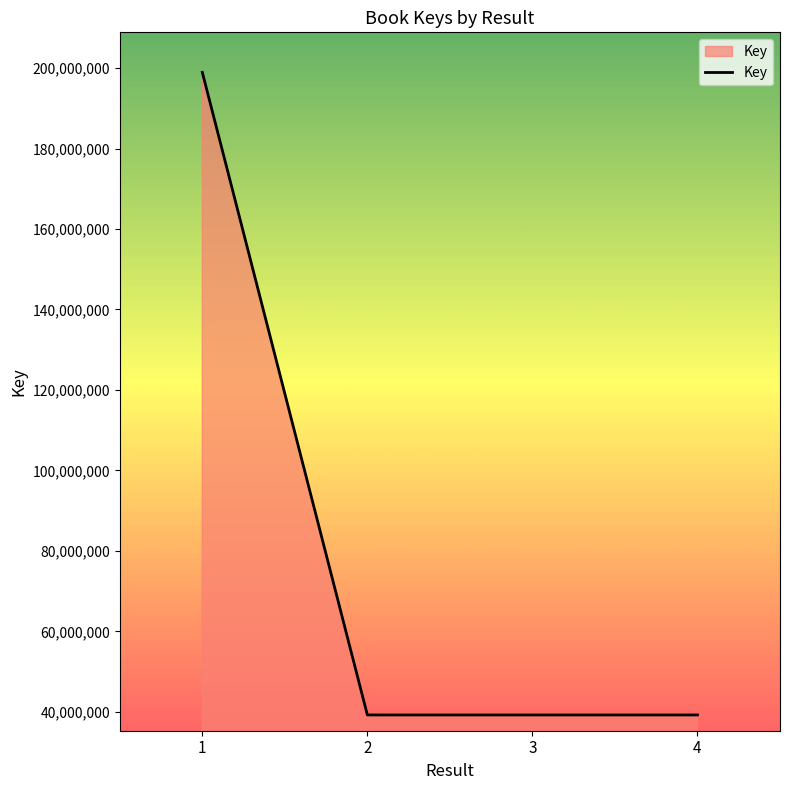

The value at 1 is 198933727. True or false?

True